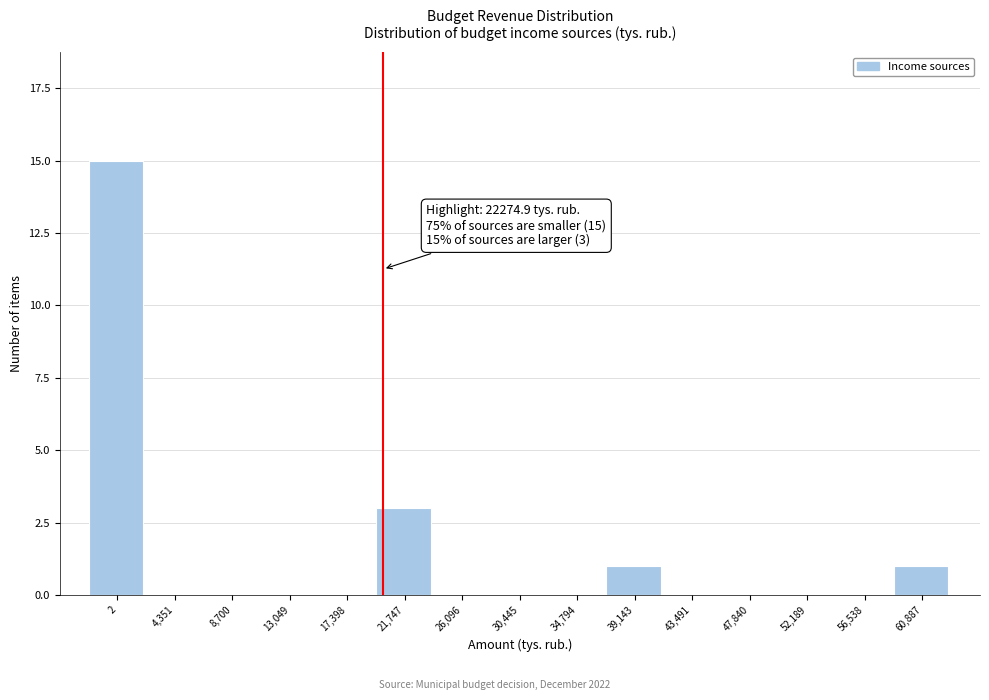

Reading left to right, extract all data points from this chart.

2=15	4,351=0	8,700=0	13,049=0	17,398=0	21,747=3	26,096=0	30,445=0	34,794=0	39,143=1	43,491=0	47,840=0	52,189=0	56,538=0	60,887=1